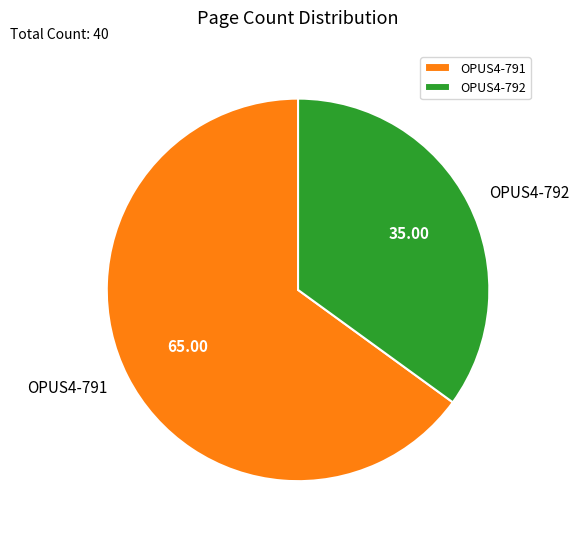

Rank the categories by value from highest to lowest.

OPUS4-791, OPUS4-792